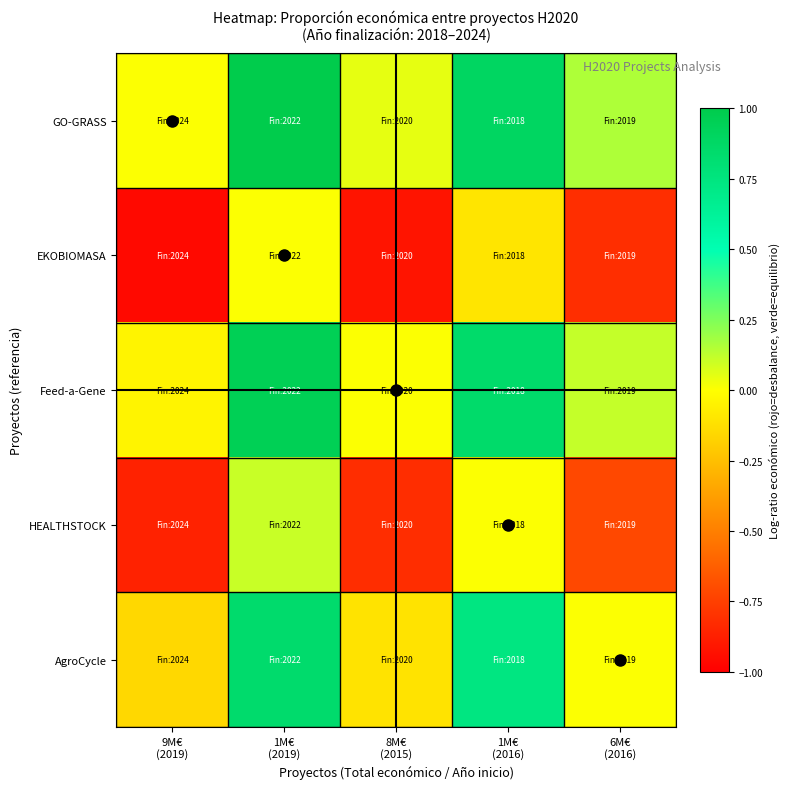

At 1M€ (2016), list the series in order from largest to smallest.

GO-GRASS, Feed-a-Gene, AgroCycle, HEALTHSTOCK, EKOBIOMASA